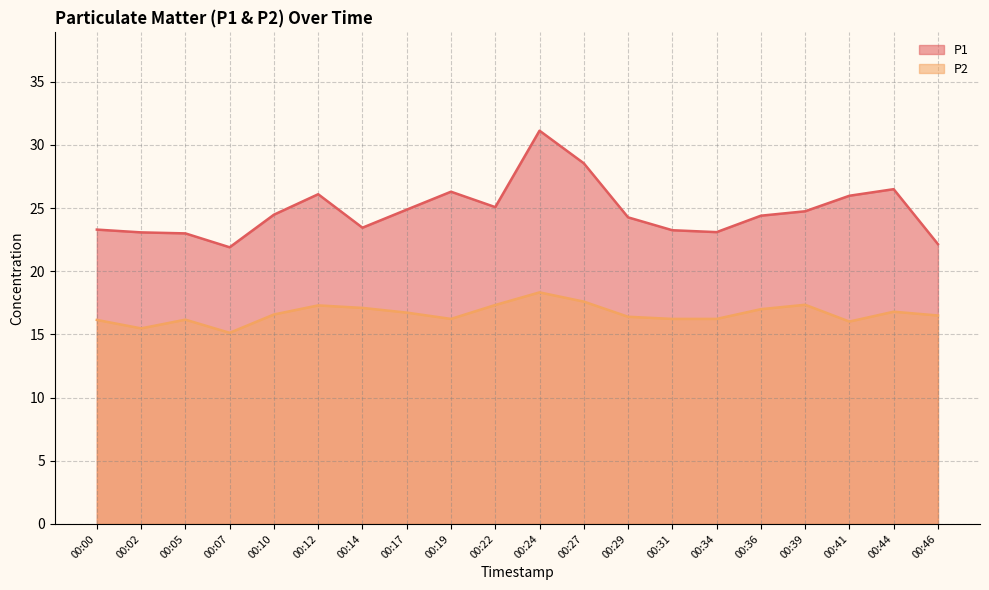

Reading left to right, transcribe all the data shown in this chart.

P1: 00:00=23.3	00:02=23.1	00:05=23.0	00:07=21.9	00:10=24.5	00:12=26.1	00:14=23.4	00:17=24.9	00:19=26.3	00:22=25.1	00:24=31.1	00:27=28.6	00:29=24.3	00:31=23.2	00:34=23.1	00:36=24.4	00:39=24.8	00:41=26.0	00:44=26.5	00:46=22.1
P2: 00:00=16.1	00:02=15.5	00:05=16.2	00:07=15.1	00:10=16.6	00:12=17.3	00:14=17.1	00:17=16.7	00:19=16.2	00:22=17.3	00:24=18.3	00:27=17.6	00:29=16.4	00:31=16.2	00:34=16.2	00:36=17.0	00:39=17.4	00:41=16.0	00:44=16.8	00:46=16.5